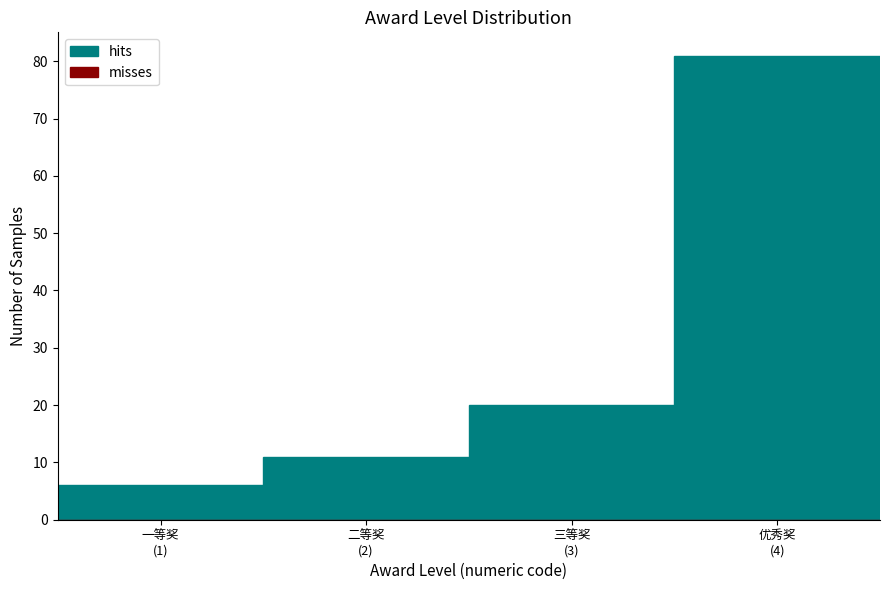

Reading right to left, transcribe all the data shown in this chart.

81	20	11	6